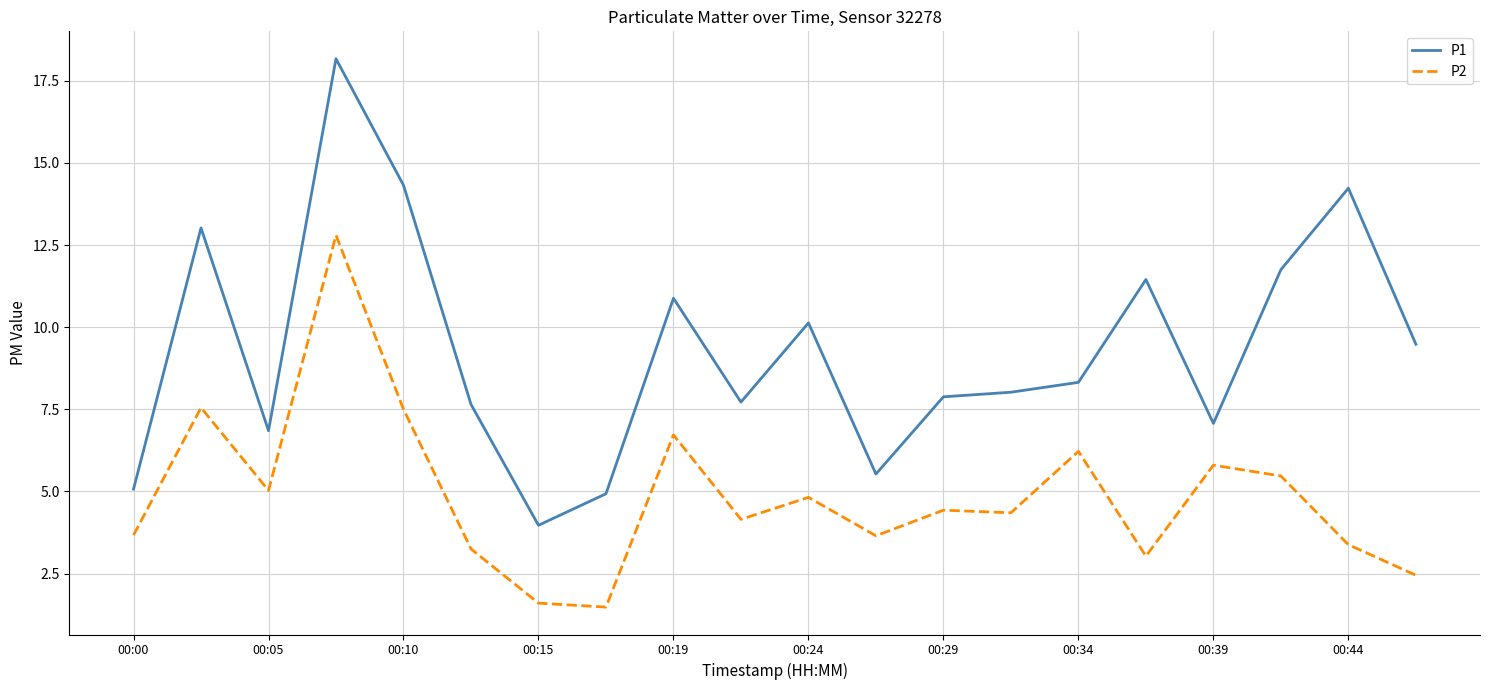

List the series in order of their overall mean, highest first.

P1, P2